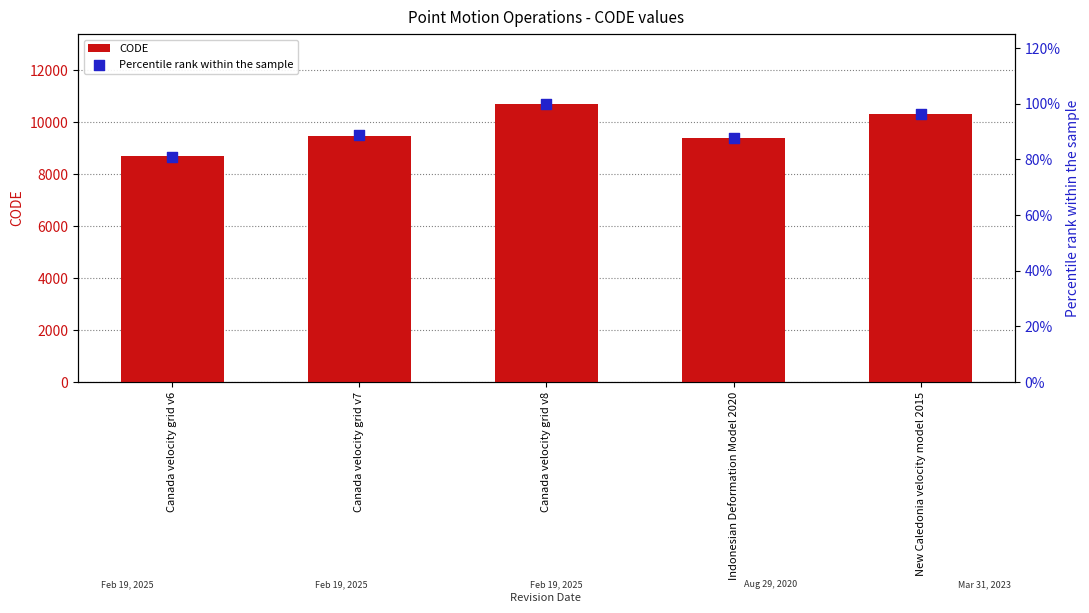

At how many categories does at least one series exceed 6605?

5